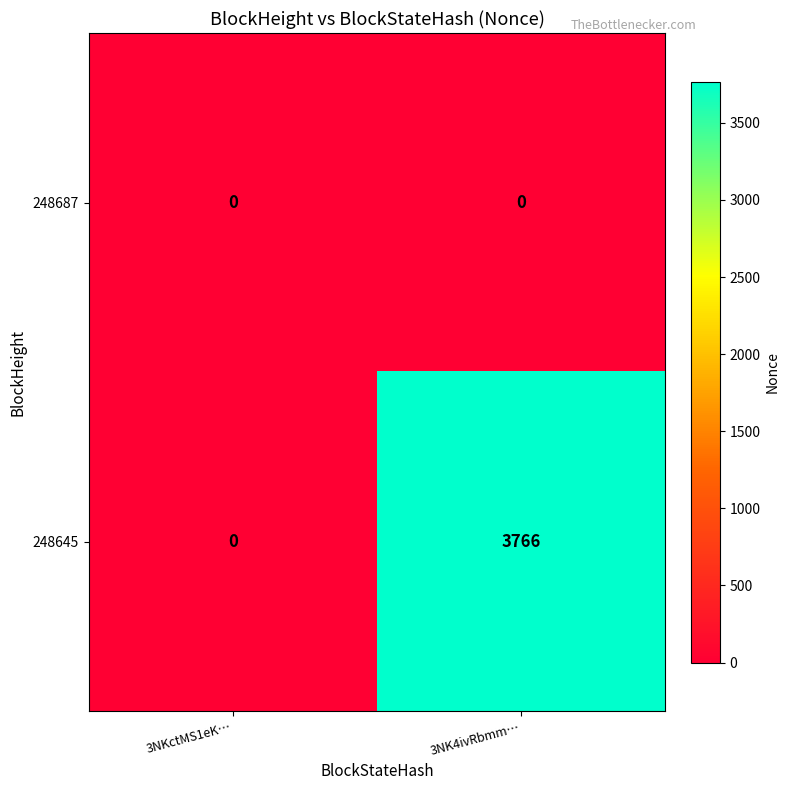

What is the maximum value shown in the chart?

3766